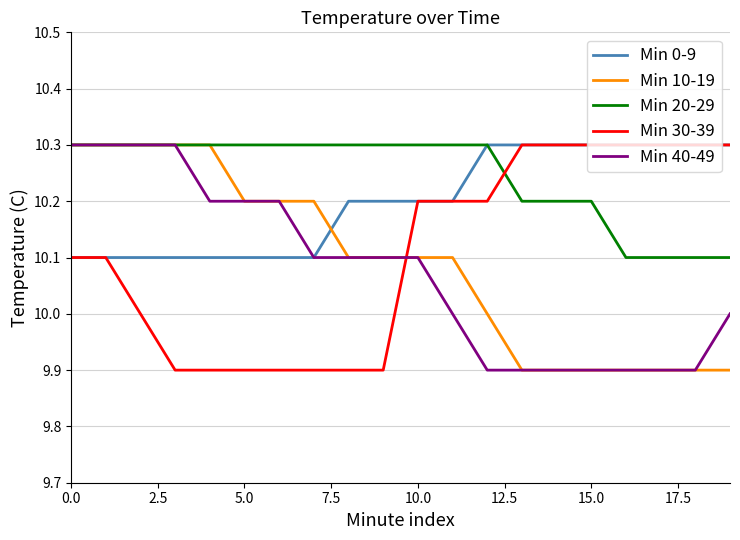

Which series has the largest total across all categories?

Min 20-29